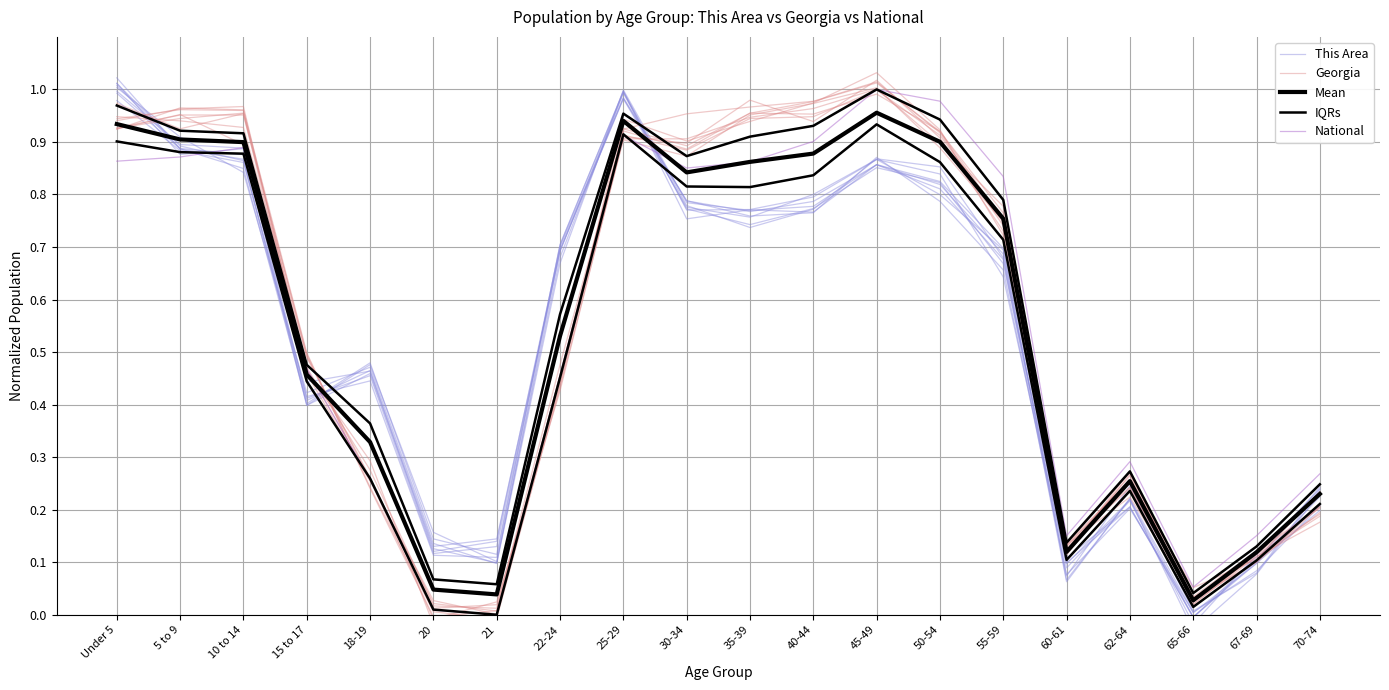

Does the chart display data point markers on the line(s)?

No